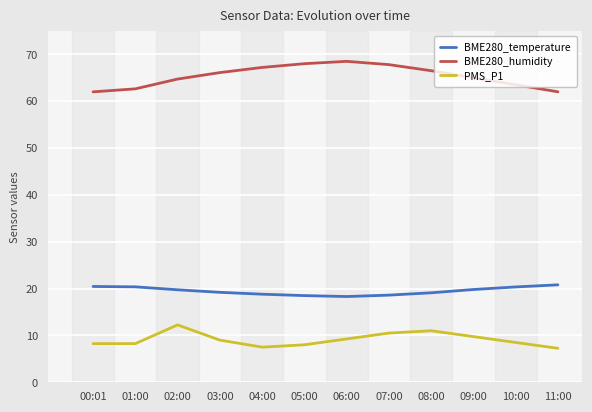

At 04:00, list the series in order from largest to smallest.

BME280_humidity, BME280_temperature, PMS_P1